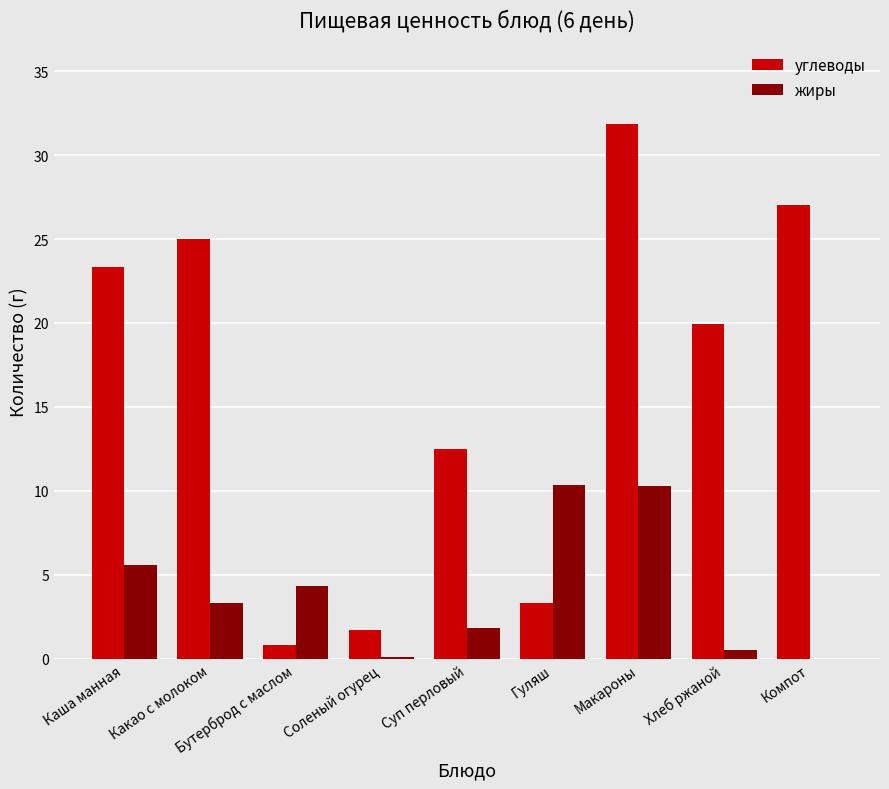

What is the average value of the жиры series?

4.0